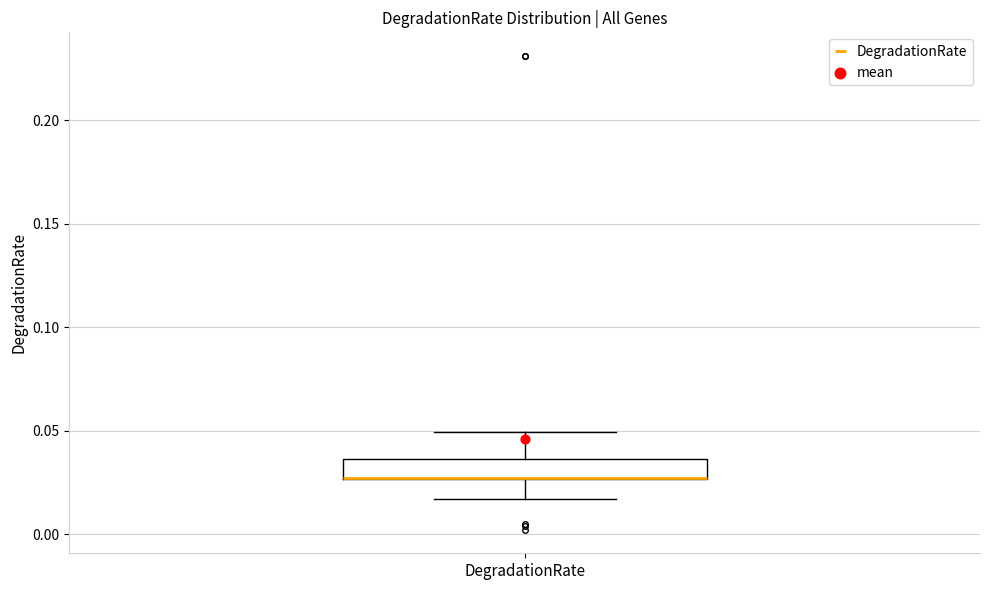

Transcribe this box plot: give where the median line is, the range the box spans, and where the two whiskers end, as read against the y-axis. The values are not printed on the chart, so give them approximately, as read against the axis.

median 0.025 (drawn on the box's lower edge), box 0.025 to 0.035, whiskers 0.015 to 0.050